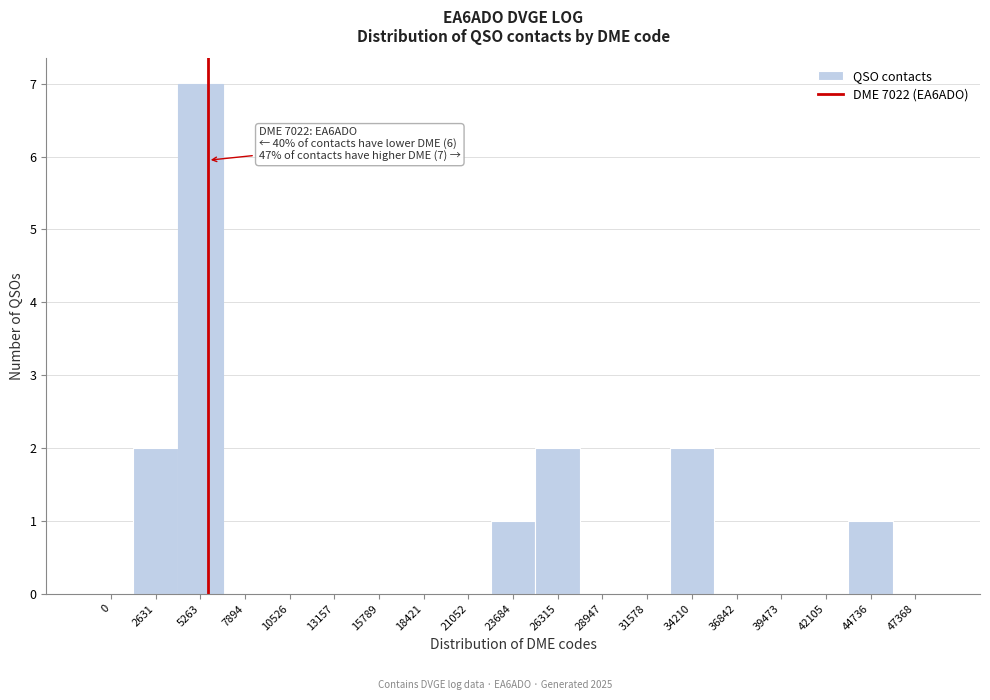

What is the greatest value displayed?

7